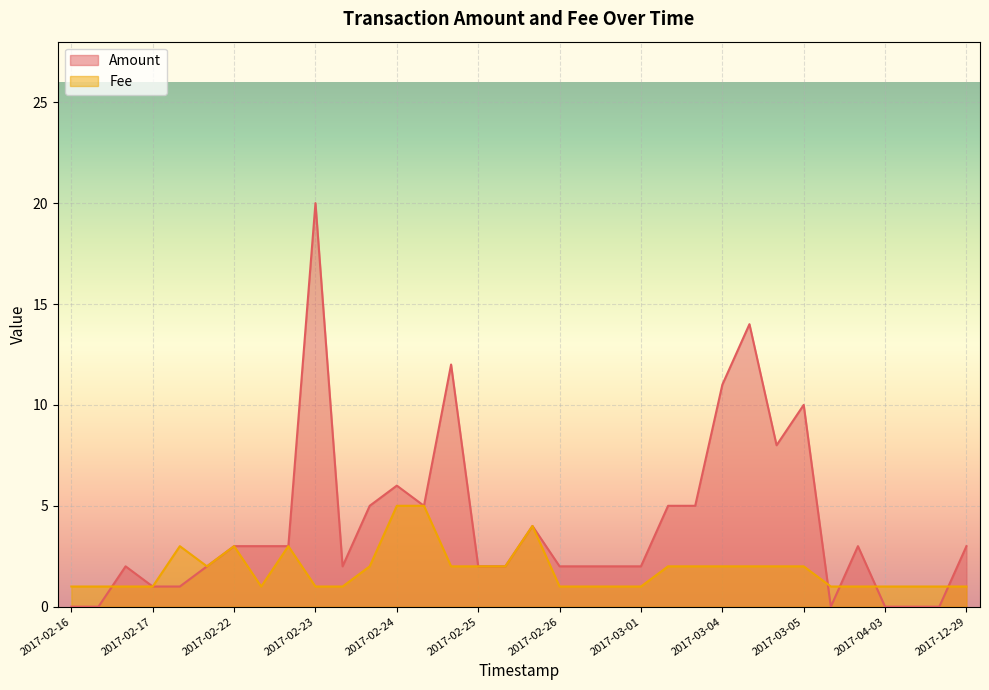

Reading right to left, what are all the values shown in this chart?

Amount: 3.0	0.0	0.0	0.0	3.0	0.0	10.0	8.0	14.0	11.0	5.0	5.0	2.0	2.0	2.0	2.0	4.0	2.0	2.0	12.0	5.0	6.0	5.0	2.0	20.0	3.0	3.0	3.0	2.0	1.0	1.0	2.0	0.0	0.0
Fee: 1.0	1.0	1.0	1.0	1.0	1.0	2.0	2.0	2.0	2.0	2.0	2.0	1.0	1.0	1.0	1.0	4.0	2.0	2.0	2.0	5.0	5.0	2.0	1.0	1.0	3.0	1.0	3.0	2.0	3.0	1.0	1.0	1.0	1.0